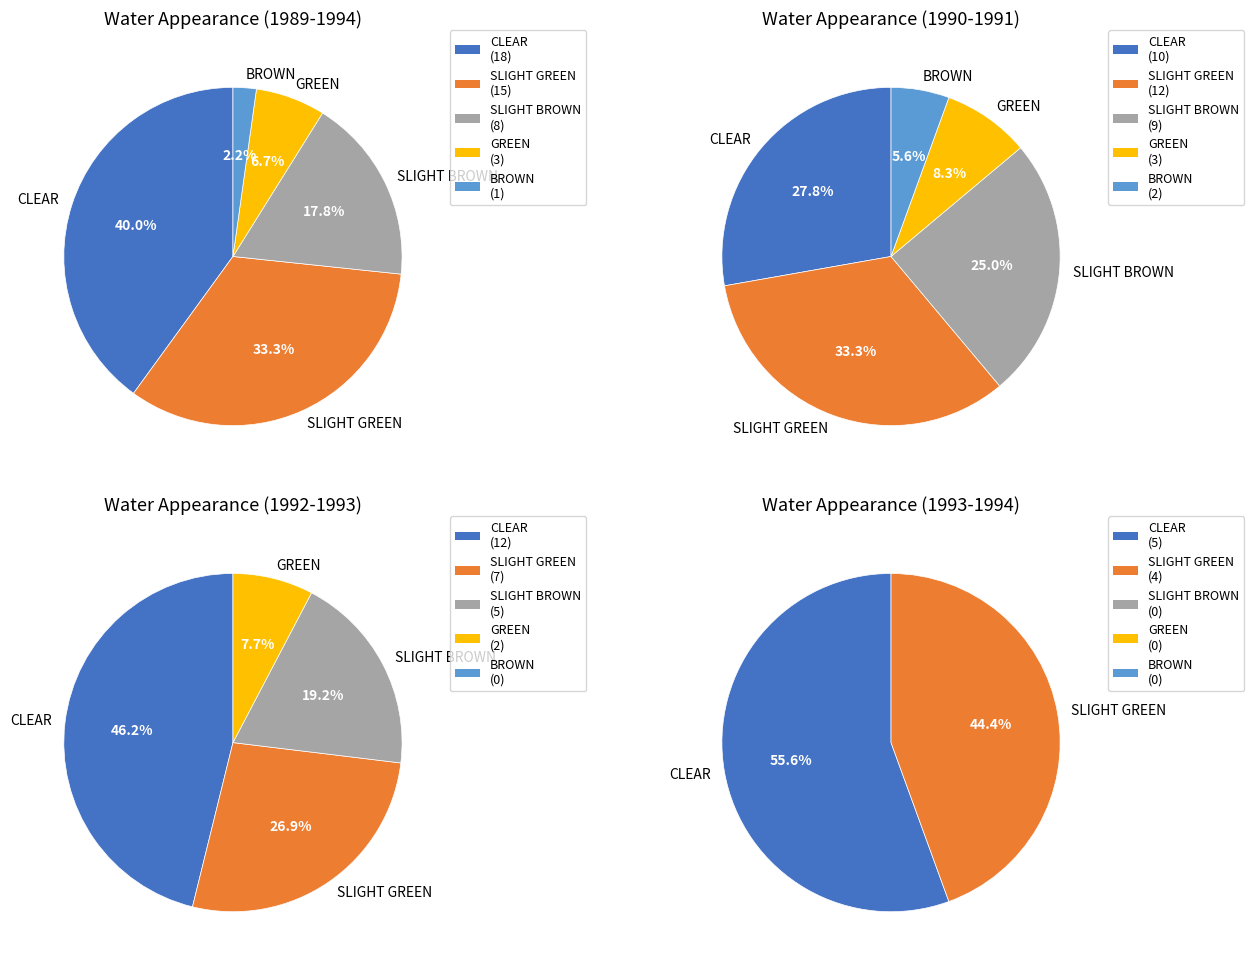

To the nearest percent, what portion does SLIGHT BROWN represent?

19%